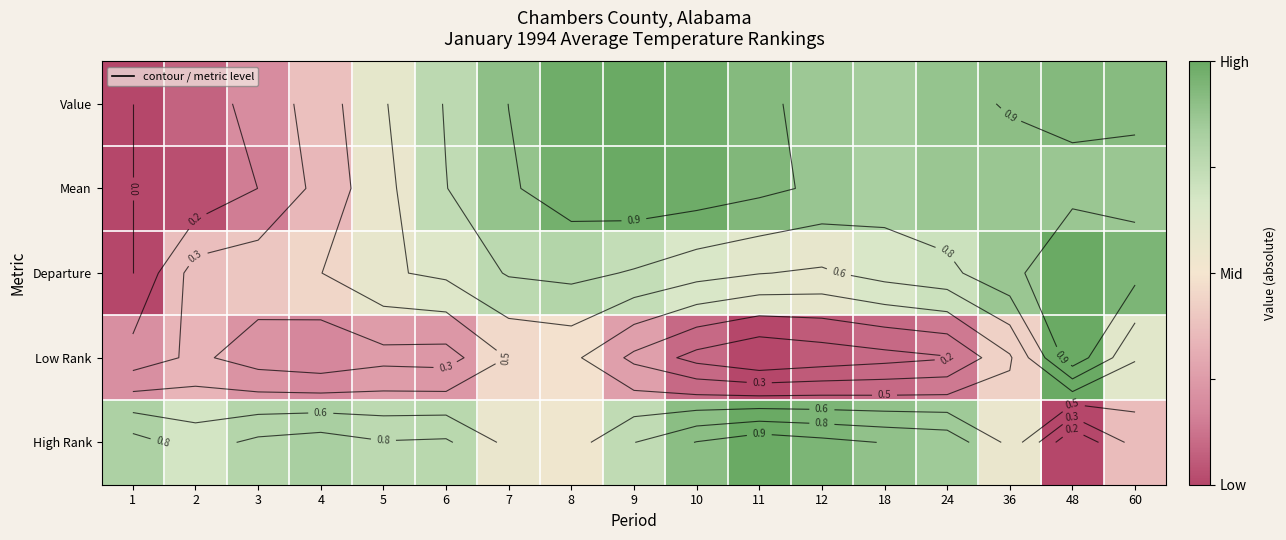

What is the difference between the highest and lowest values at 10?

0.9